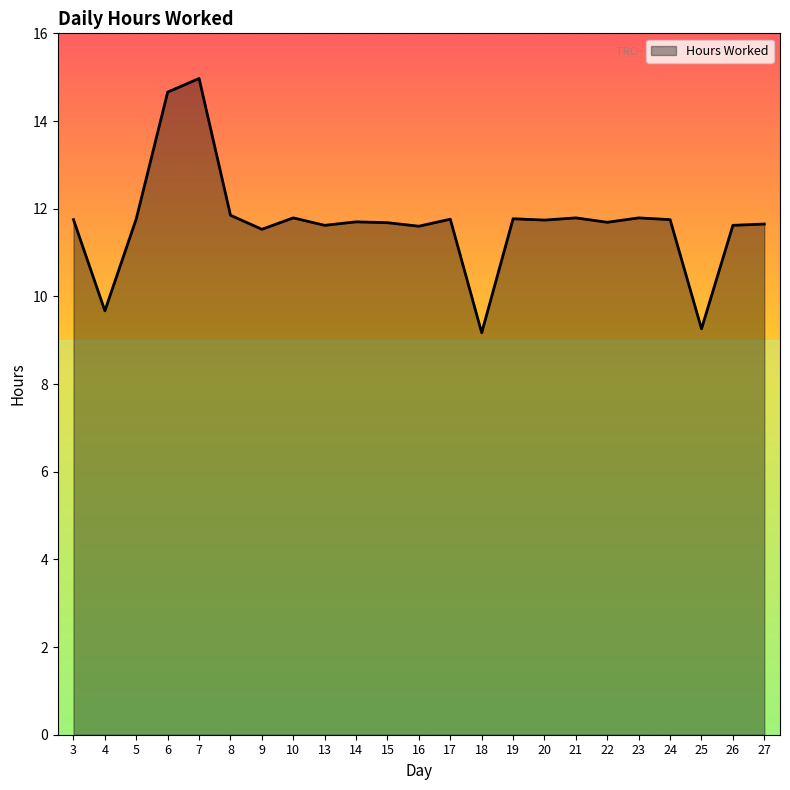

True or false: the data shows 11.7 at 27.

True